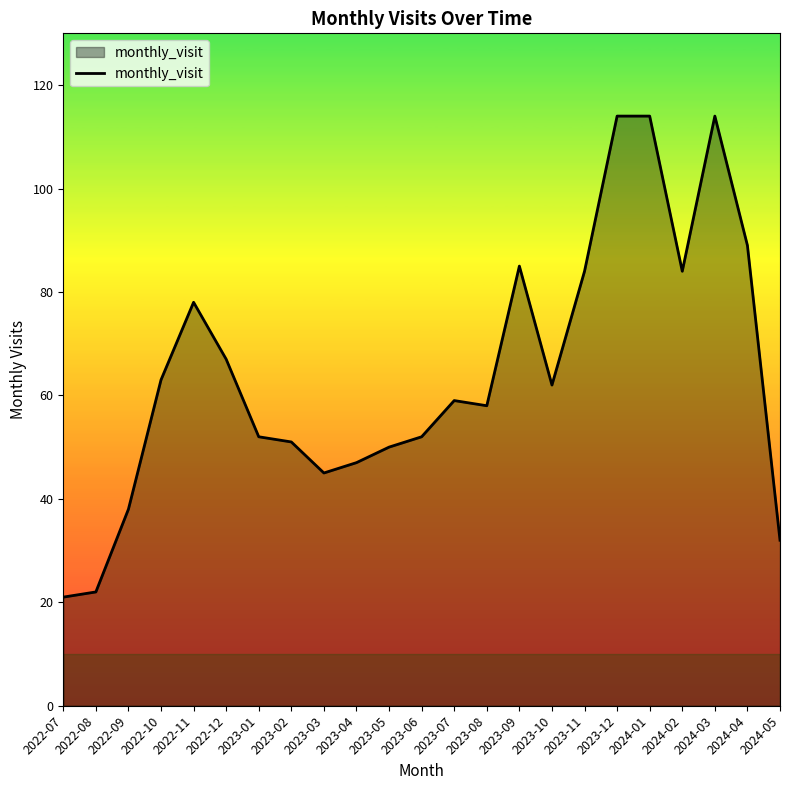

What is the difference between the values at 2024-01 and 2022-08?

92